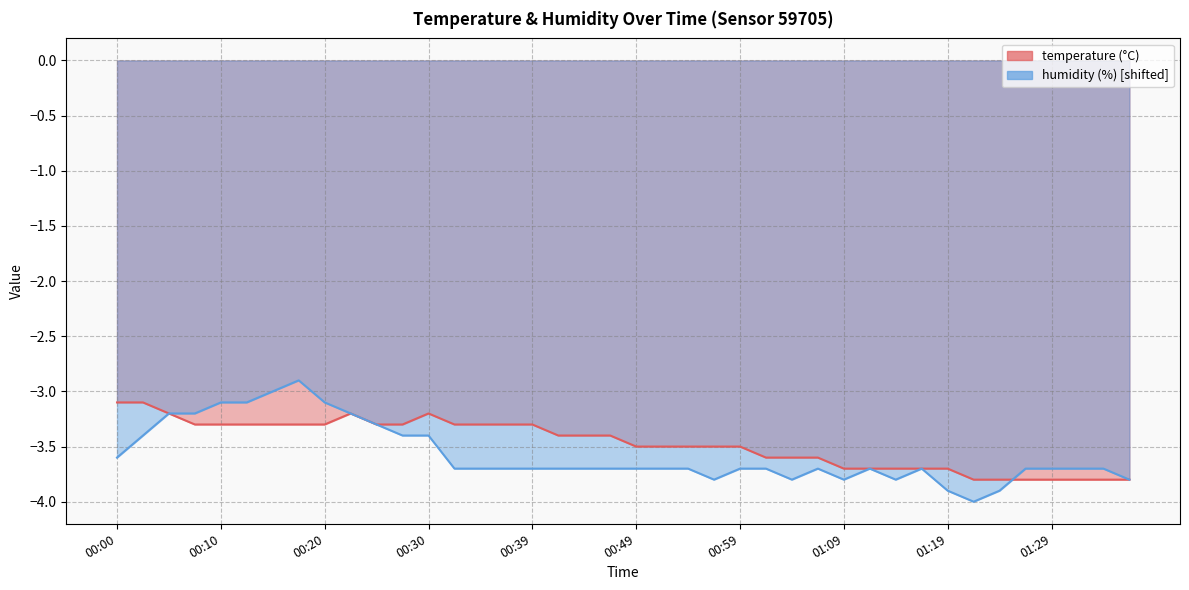

Where is the first local maximum for humidity?

00:17